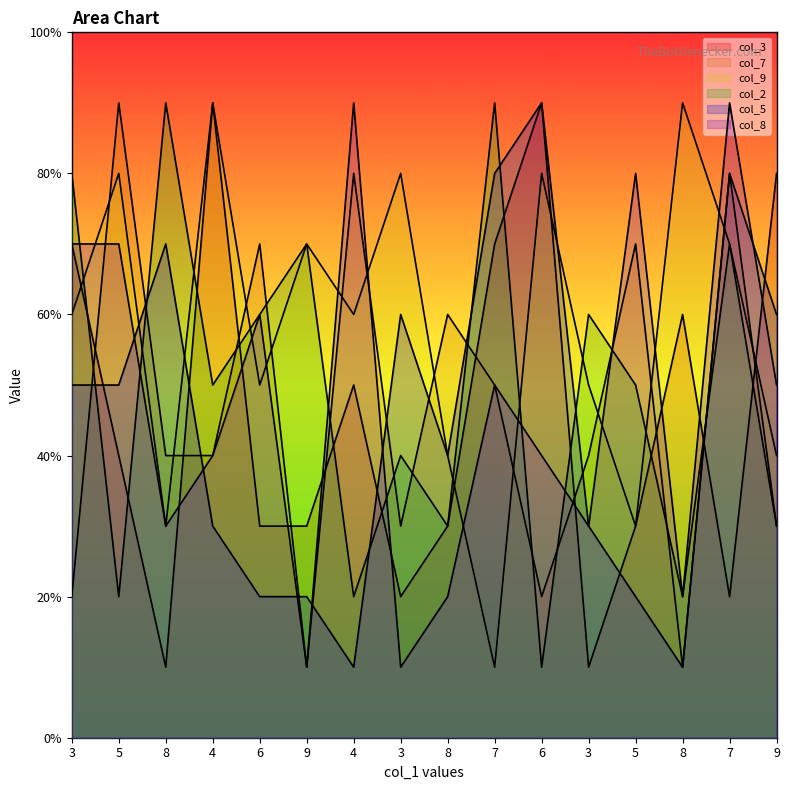

Between which two adjacent categories do col_2 and col_8 first intersect?

3 and 5